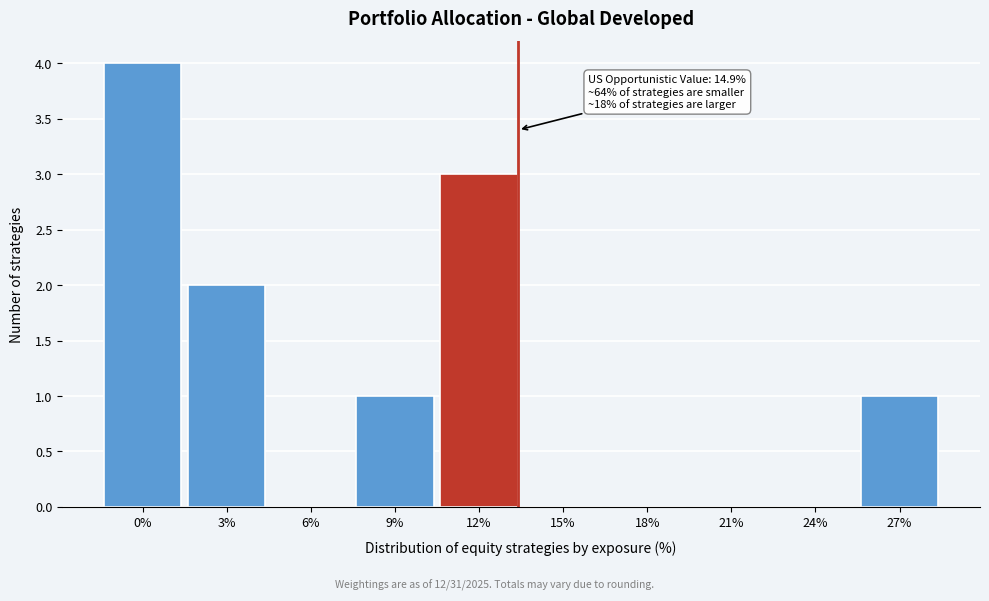

Reading left to right, transcribe all the data shown in this chart.

0%=4	3%=2	6%=0	9%=1	12%=3	15%=0	18%=0	21%=0	24%=0	27%=1